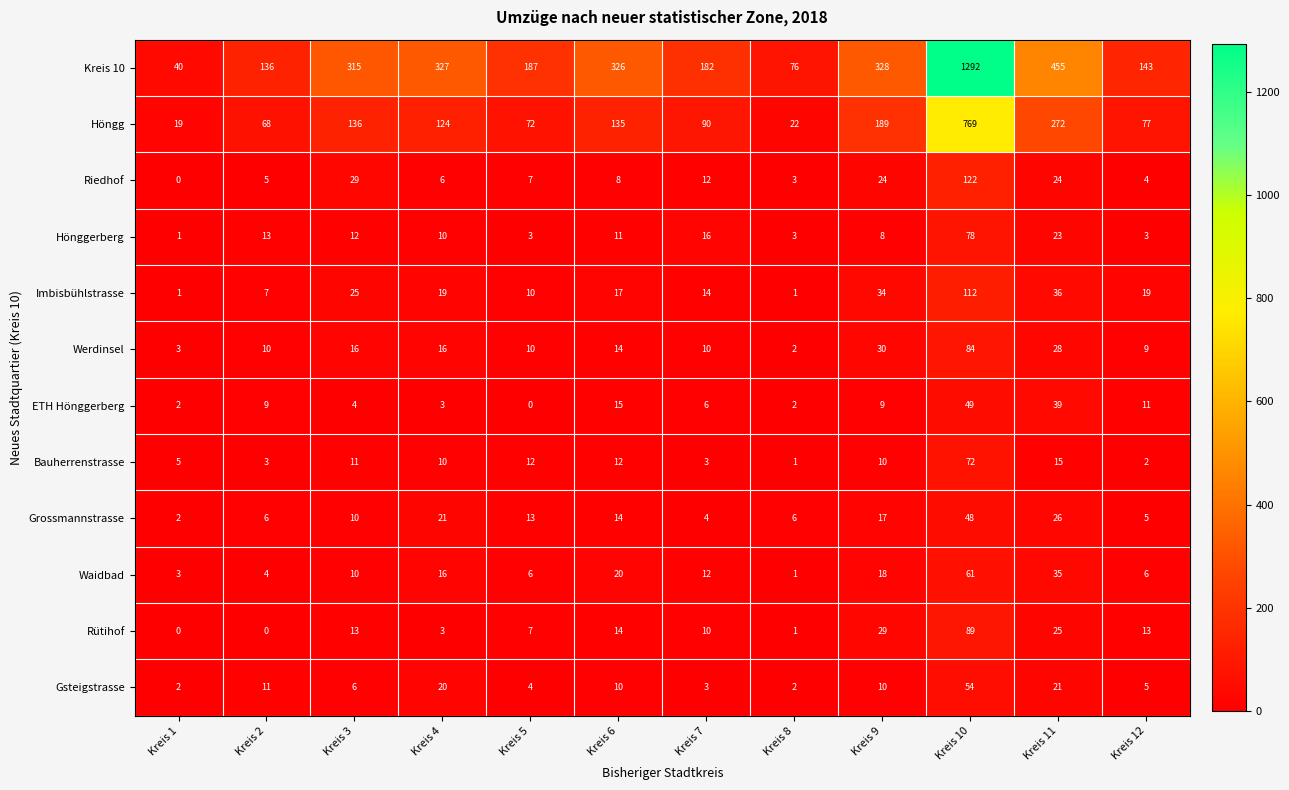

What is the difference between the second highest and minimum values in the ETH Hönggerberg series?

39